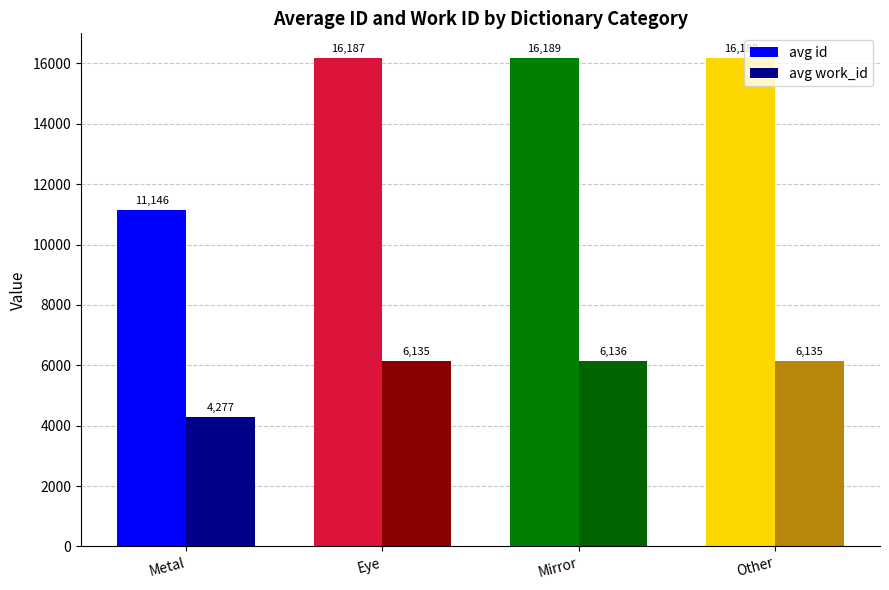

What is the label of the 3rd bar from the left?

Mirror